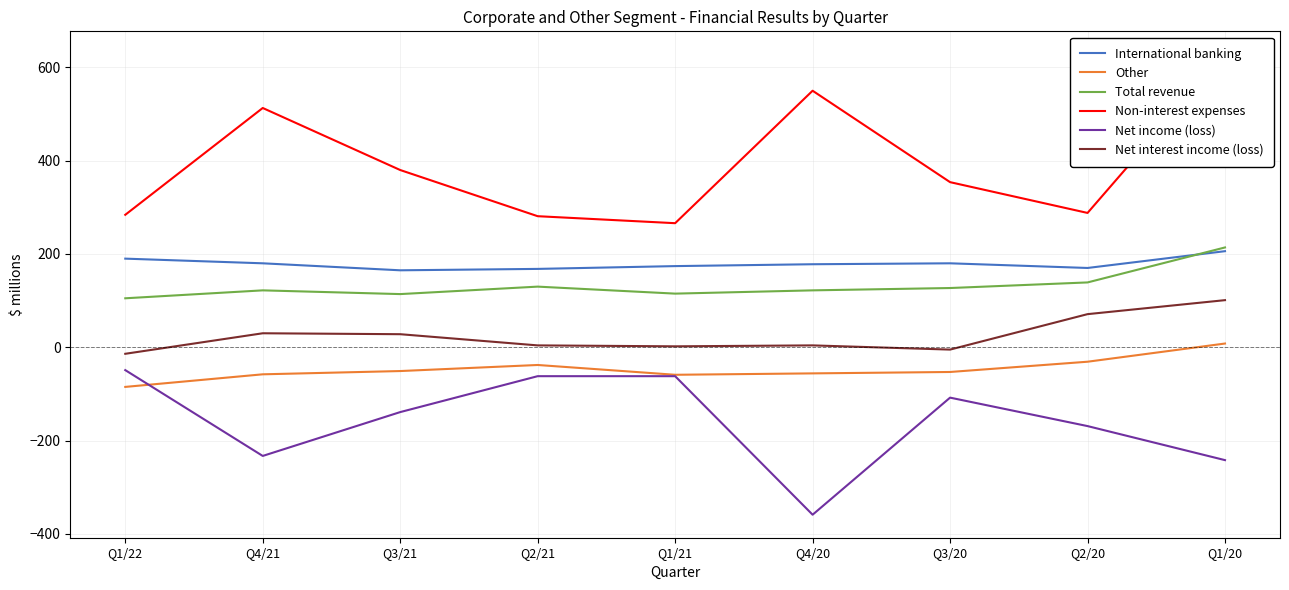

What is the label of the 5th point from the right?

Q1/21